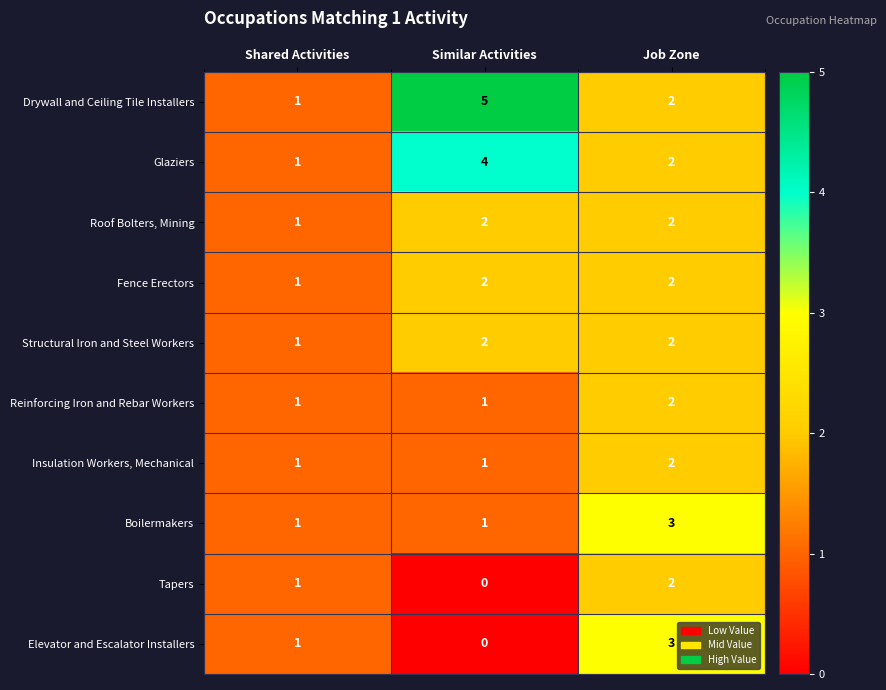

How many series are shown in this chart?

10